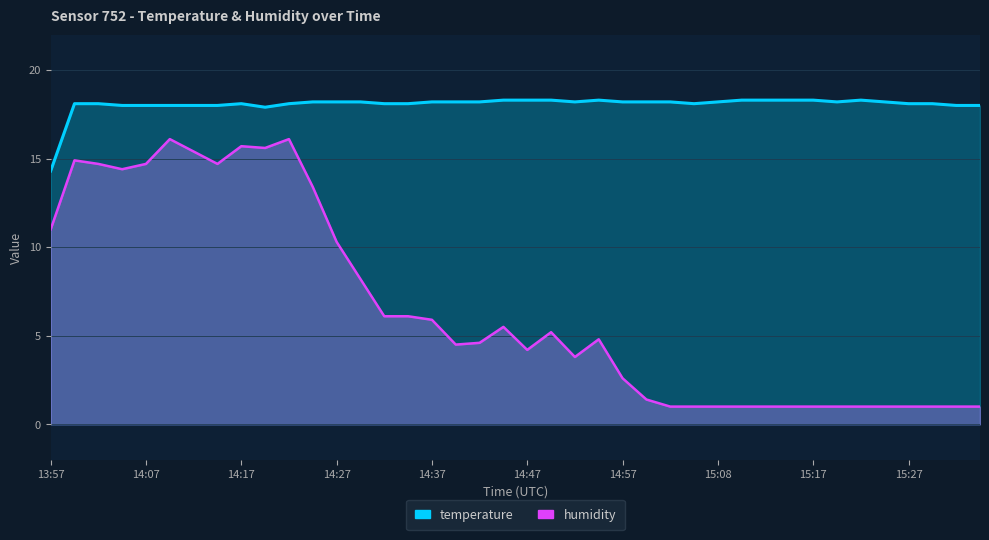

Rank the series by their maximum value, from lowest to highest.

humidity, temperature